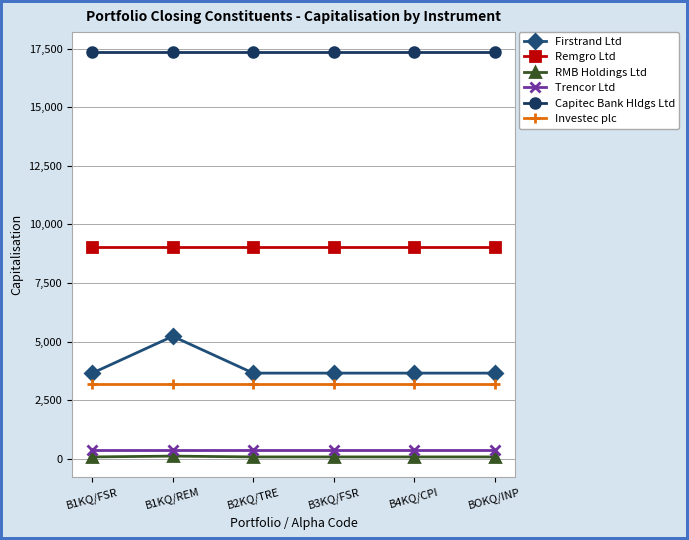

What is the total value across all series at B1KQ/REM?

35283.2